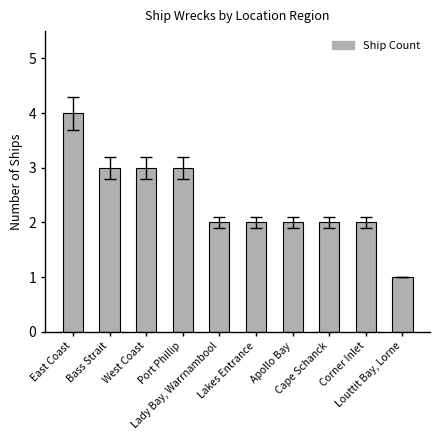

What is the value of the 1st bar from the left?

4